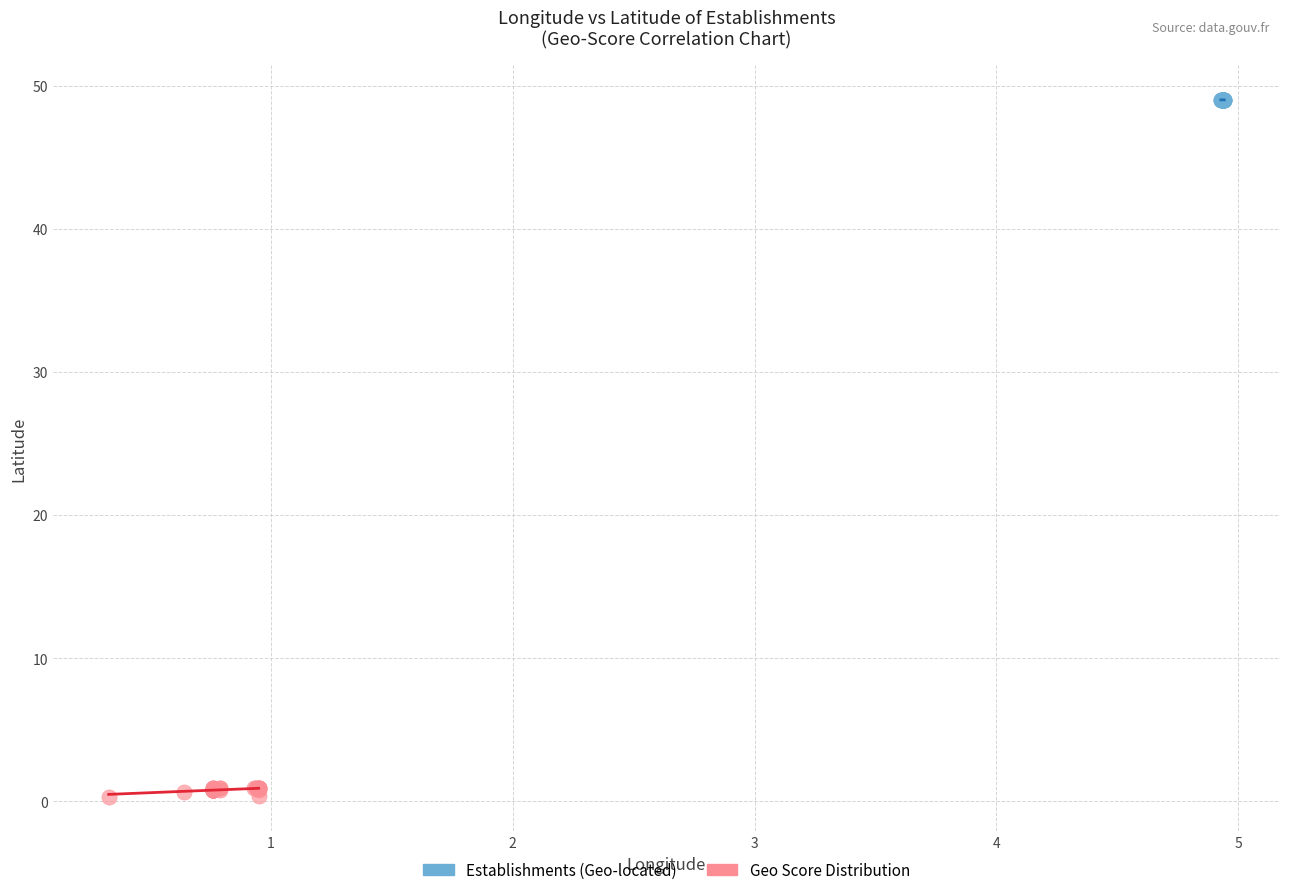

Which series contains the highest Y value?

Establishments (Geo-located)